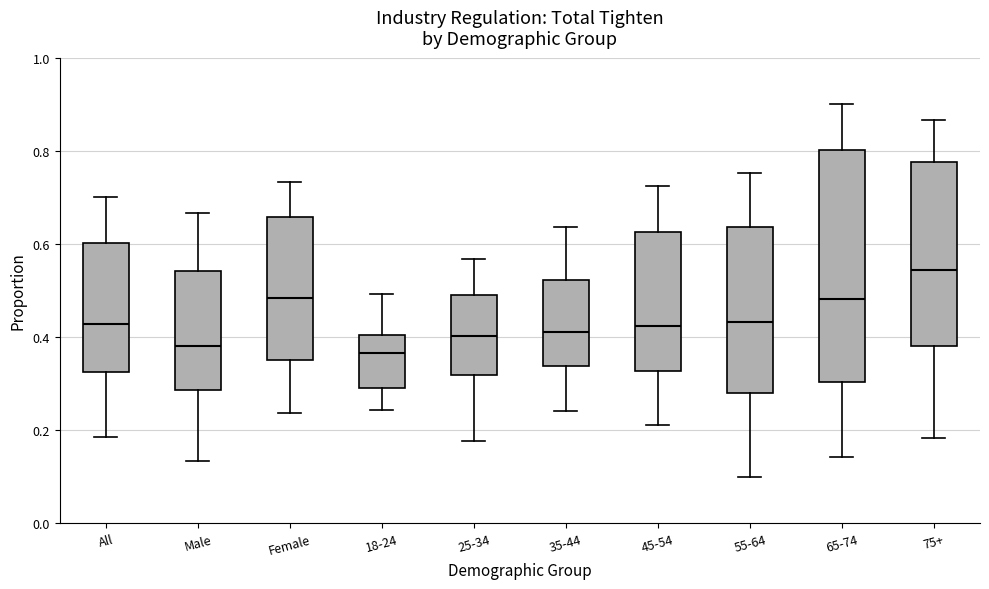

Reading left to right, transcribe this box plot: for each box, give where its median line is, the range the box spans, and where its two whiskers end, as read against the y-axis. The values are not printed on the chart, so give them approximately, as read against the axis.

All: median 0.42, box 0.32 to 0.60, whiskers 0.18 to 0.70
Male: median 0.38, box 0.28 to 0.54, whiskers 0.14 to 0.66
Female: median 0.48, box 0.36 to 0.66, whiskers 0.24 to 0.74
18-24: median 0.36, box 0.30 to 0.40, whiskers 0.24 to 0.50
25-34: median 0.40, box 0.32 to 0.48, whiskers 0.18 to 0.56
35-44: median 0.42, box 0.34 to 0.52, whiskers 0.24 to 0.64
45-54: median 0.42, box 0.32 to 0.62, whiskers 0.22 to 0.72
55-64: median 0.44, box 0.28 to 0.64, whiskers 0.10 to 0.76
65-74: median 0.48, box 0.30 to 0.80, whiskers 0.14 to 0.90
75+: median 0.54, box 0.38 to 0.78, whiskers 0.18 to 0.86